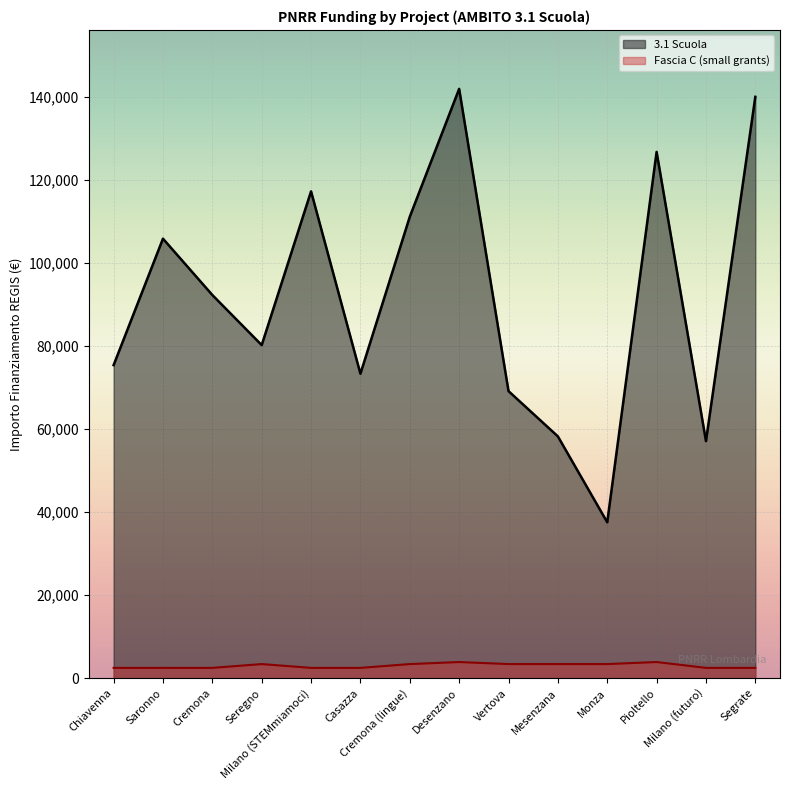

At which category does the chart reach its minimum across all series?

Chiavenna